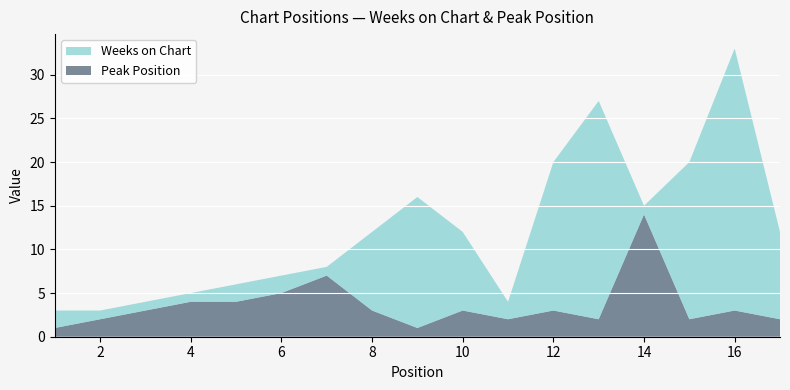

At which category is the sum across all series the highest?

16